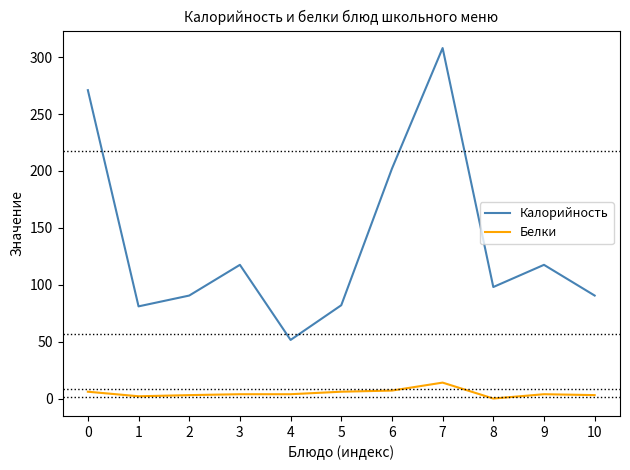

True or false: Белки and Калорийность intersect in this chart.

False